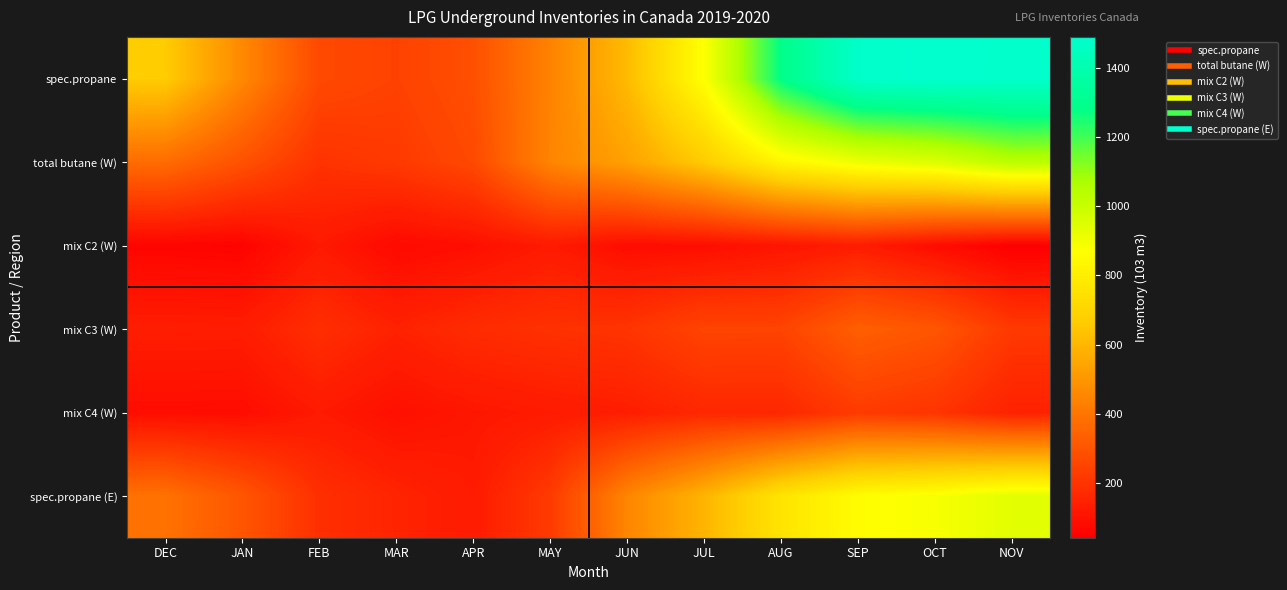

Which series has the widest spread of values?

spec.propane